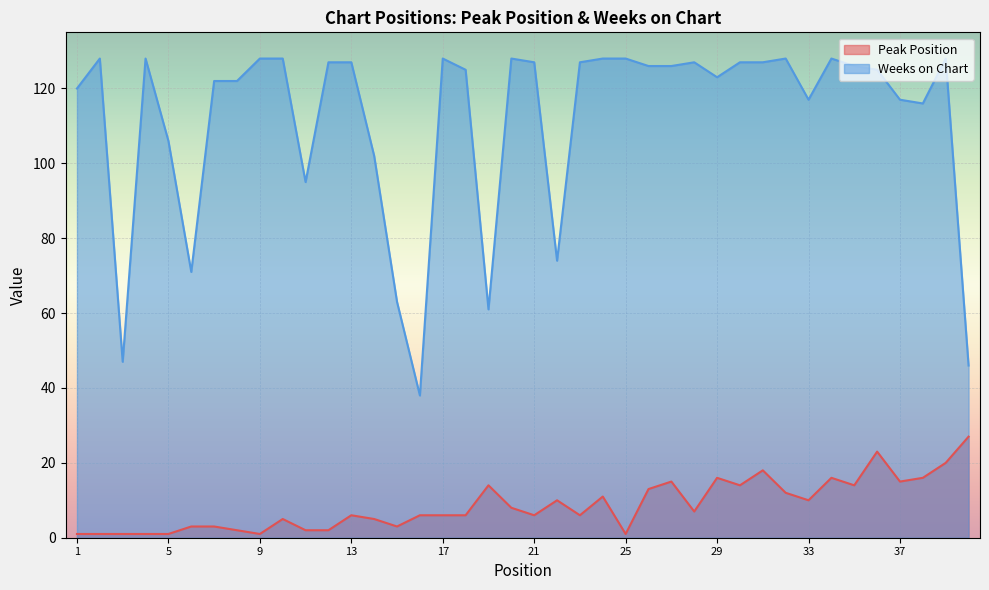

What is the maximum value shown in the chart?

128